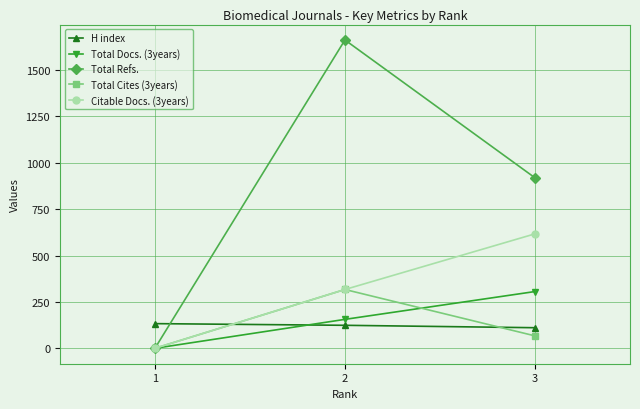

What is the difference between the maximum and minimum values in the Total Docs. (3years) series?

306